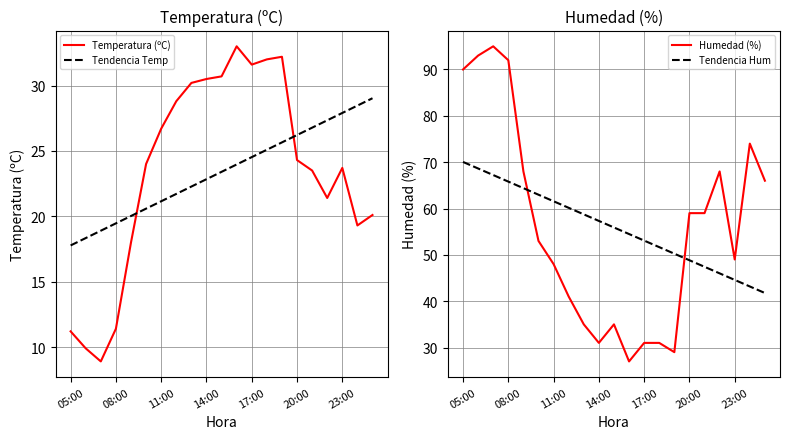

At which label does Tendencia Temp reach its minimum?

05:00